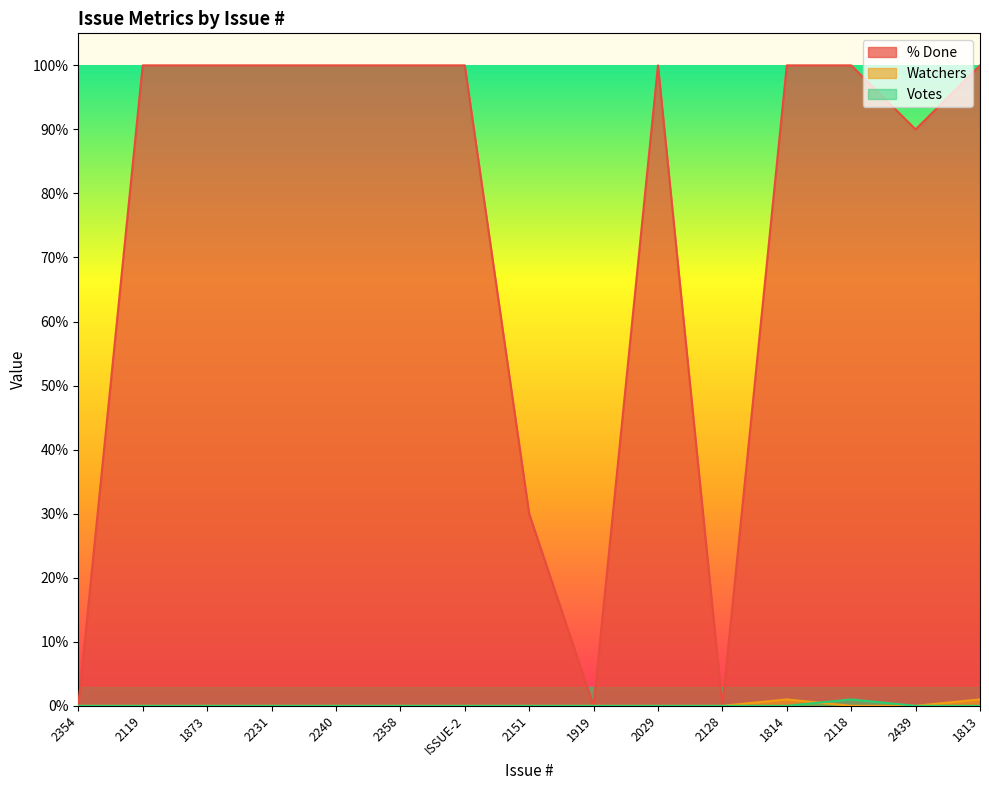

What is the difference between the % Done values at 1919 and 2358?

100